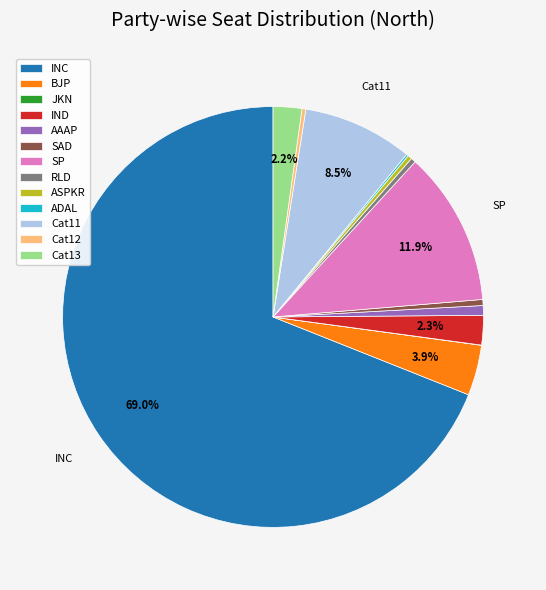

What percentage is NOT represented by SP?

88.1%